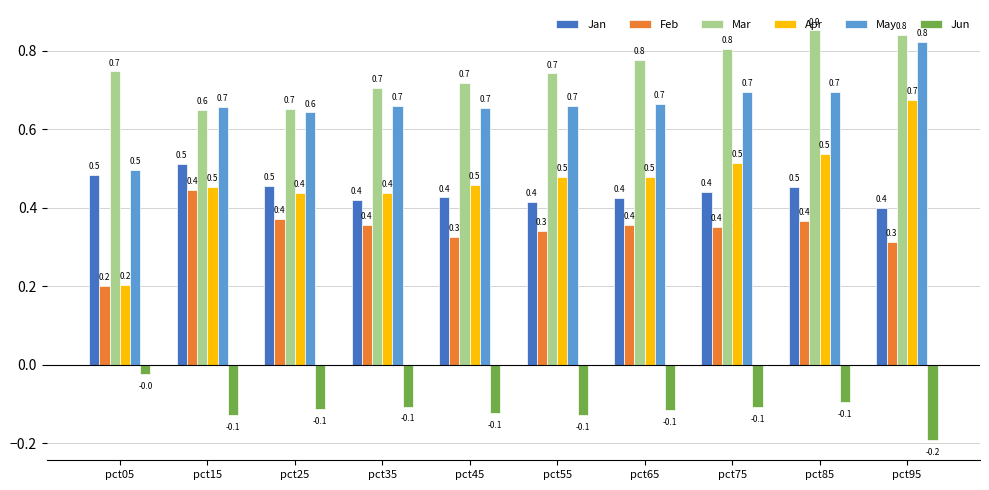

True or false: Jan has a value of 0.1 at pct95.

False